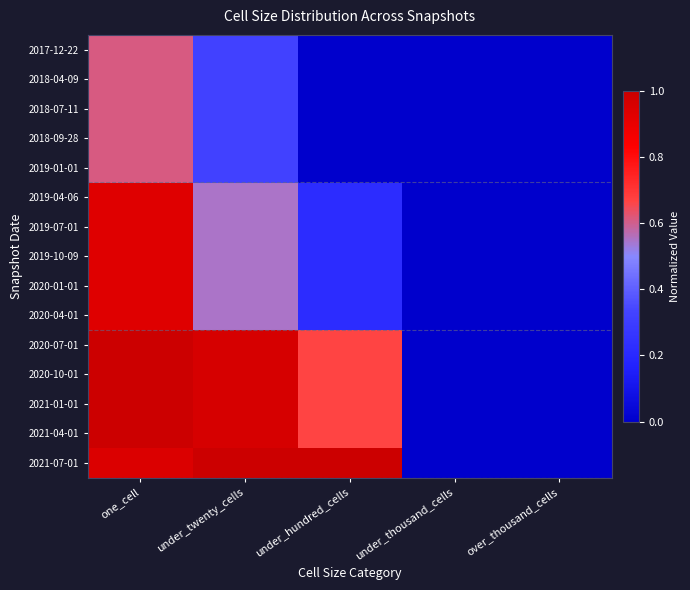

Reading left to right, extract all data points from this chart.

2017-12-22: one_cell=0.6	under_twenty_cells=0.3	under_hundred_cells=0.0	under_thousand_cells=0.0	over_thousand_cells=0.0
2018-04-09: one_cell=0.6	under_twenty_cells=0.3	under_hundred_cells=0.0	under_thousand_cells=0.0	over_thousand_cells=0.0
2018-07-11: one_cell=0.6	under_twenty_cells=0.3	under_hundred_cells=0.0	under_thousand_cells=0.0	over_thousand_cells=0.0
2018-09-28: one_cell=0.6	under_twenty_cells=0.3	under_hundred_cells=0.0	under_thousand_cells=0.0	over_thousand_cells=0.0
2019-01-01: one_cell=0.6	under_twenty_cells=0.3	under_hundred_cells=0.0	under_thousand_cells=0.0	over_thousand_cells=0.0
2019-04-06: one_cell=0.9	under_twenty_cells=0.5	under_hundred_cells=0.2	under_thousand_cells=0.0	over_thousand_cells=0.0
2019-07-01: one_cell=0.9	under_twenty_cells=0.5	under_hundred_cells=0.2	under_thousand_cells=0.0	over_thousand_cells=0.0
2019-10-09: one_cell=0.9	under_twenty_cells=0.5	under_hundred_cells=0.2	under_thousand_cells=0.0	over_thousand_cells=0.0
2020-01-01: one_cell=0.9	under_twenty_cells=0.5	under_hundred_cells=0.2	under_thousand_cells=0.0	over_thousand_cells=0.0
2020-04-01: one_cell=0.9	under_twenty_cells=0.5	under_hundred_cells=0.2	under_thousand_cells=0.0	over_thousand_cells=0.0
2020-07-01: one_cell=1.0	under_twenty_cells=1.0	under_hundred_cells=0.7	under_thousand_cells=0.0	over_thousand_cells=0.0
2020-10-01: one_cell=1.0	under_twenty_cells=1.0	under_hundred_cells=0.7	under_thousand_cells=0.0	over_thousand_cells=0.0
2021-01-01: one_cell=1.0	under_twenty_cells=1.0	under_hundred_cells=0.7	under_thousand_cells=0.0	over_thousand_cells=0.0
2021-04-01: one_cell=1.0	under_twenty_cells=1.0	under_hundred_cells=0.7	under_thousand_cells=0.0	over_thousand_cells=0.0
2021-07-01: one_cell=0.9	under_twenty_cells=1.0	under_hundred_cells=1.0	under_thousand_cells=0.0	over_thousand_cells=0.0